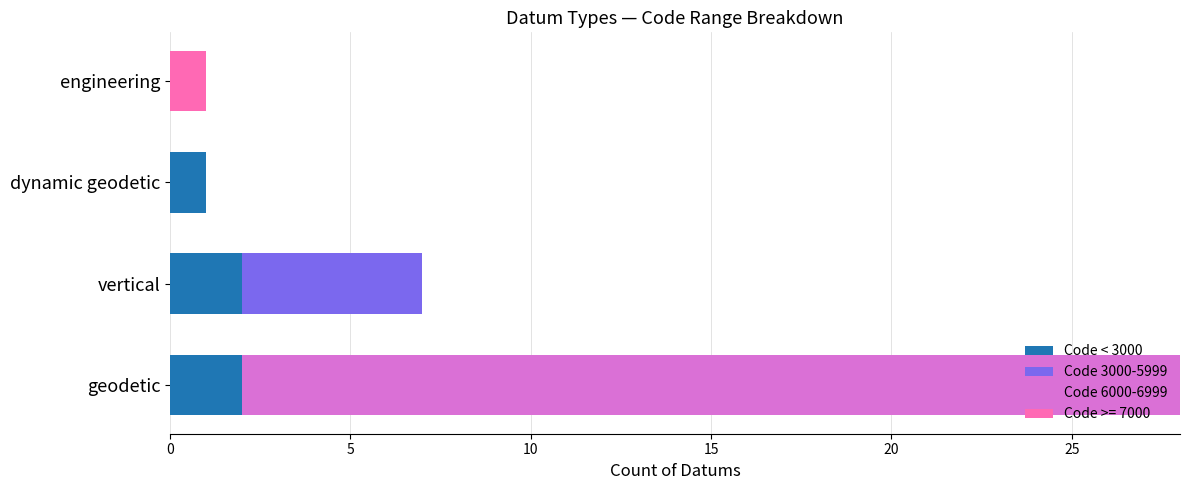

What is the total value across all series at vertical?

7